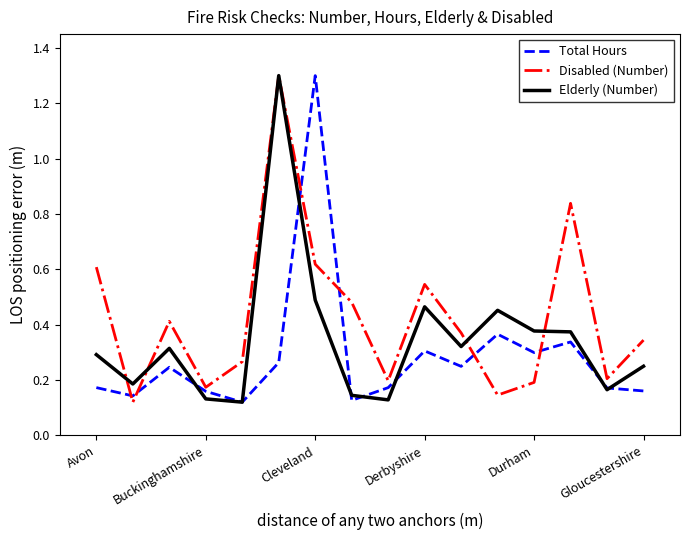

How many lines are shown in the chart?

3